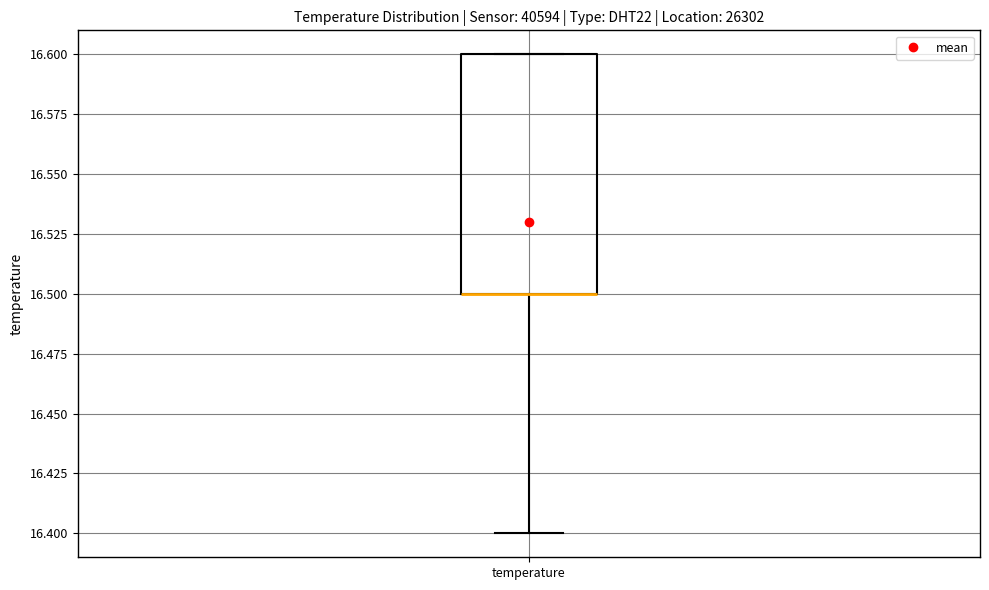

Where does the lower whisker of the box for temperature end on the y-axis? The values are not printed on the chart, so give them approximately, as read against the axis.

16.4